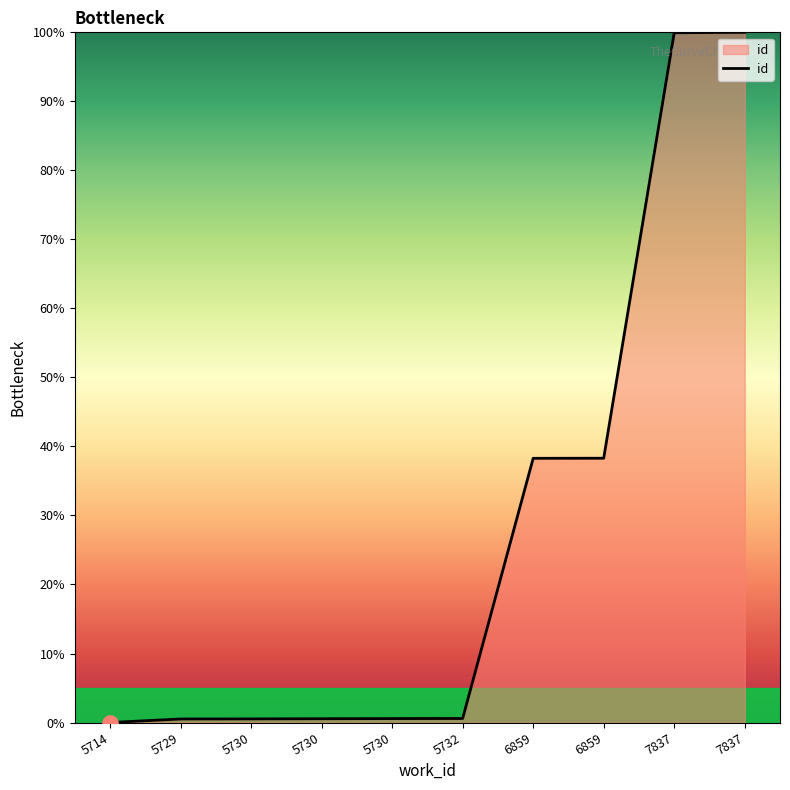

What is the change in value from 6859 to 7837?

+61.7